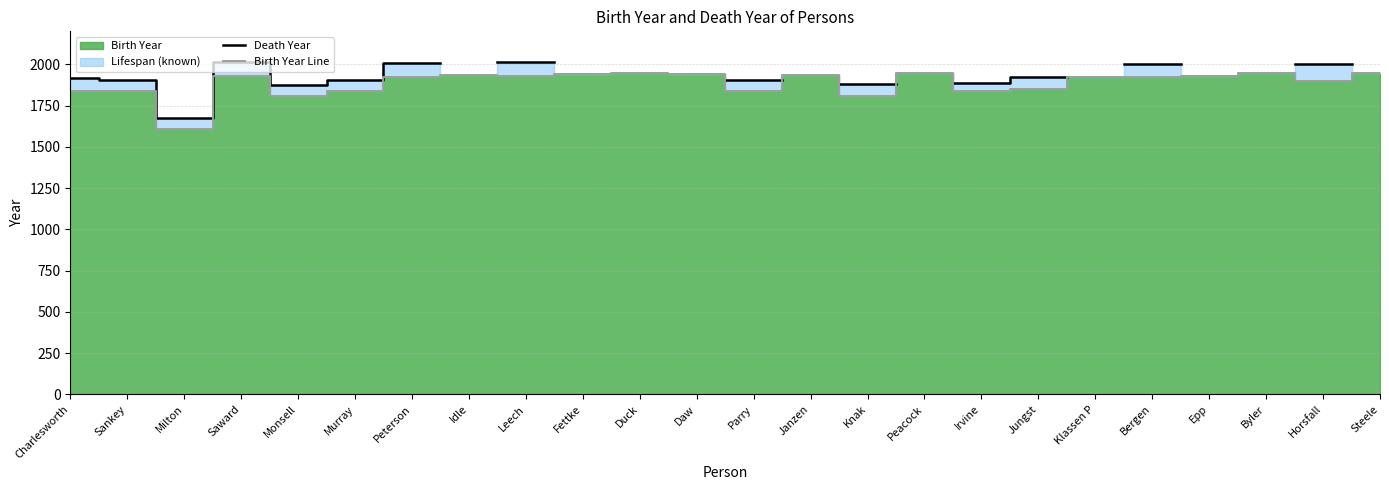

What value does the Birth Year Line series have at Jungst?

1853